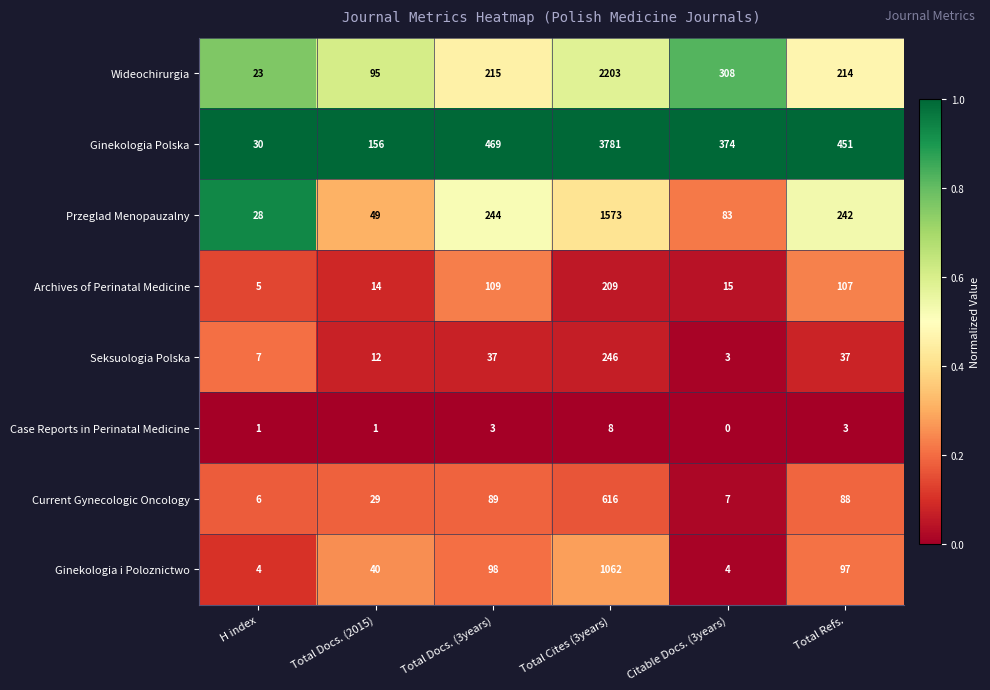

The value of Wideochirurgia at Total Docs. (2015) is 95. True or false?

True